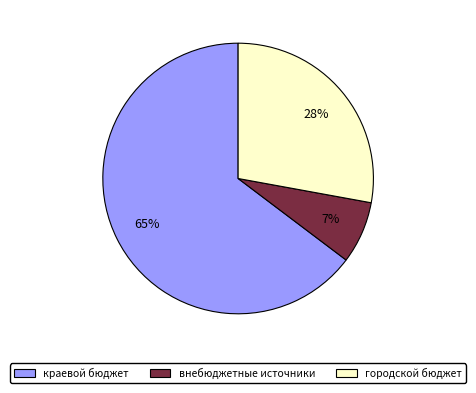

To the nearest percent, what is the average slice percentage?

33%